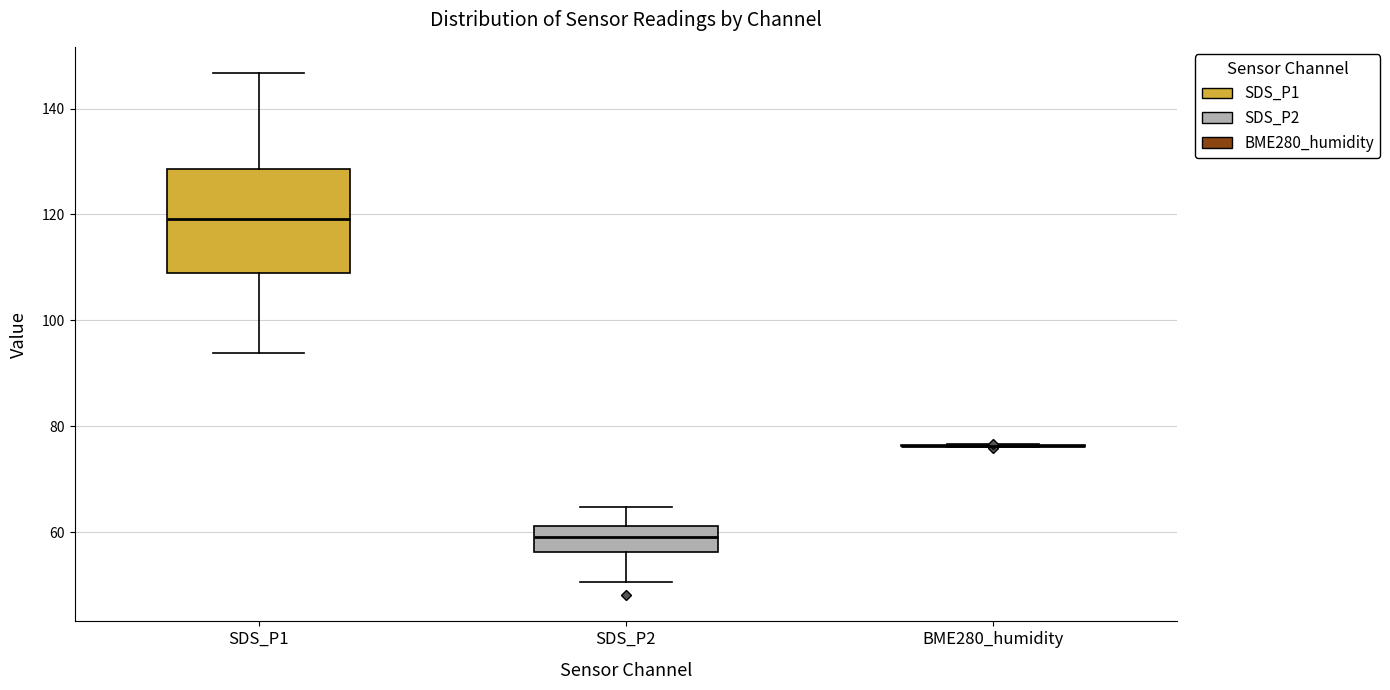

Comparing the boxes themselves (not the whiskers), which one is the tallest?

SDS_P1